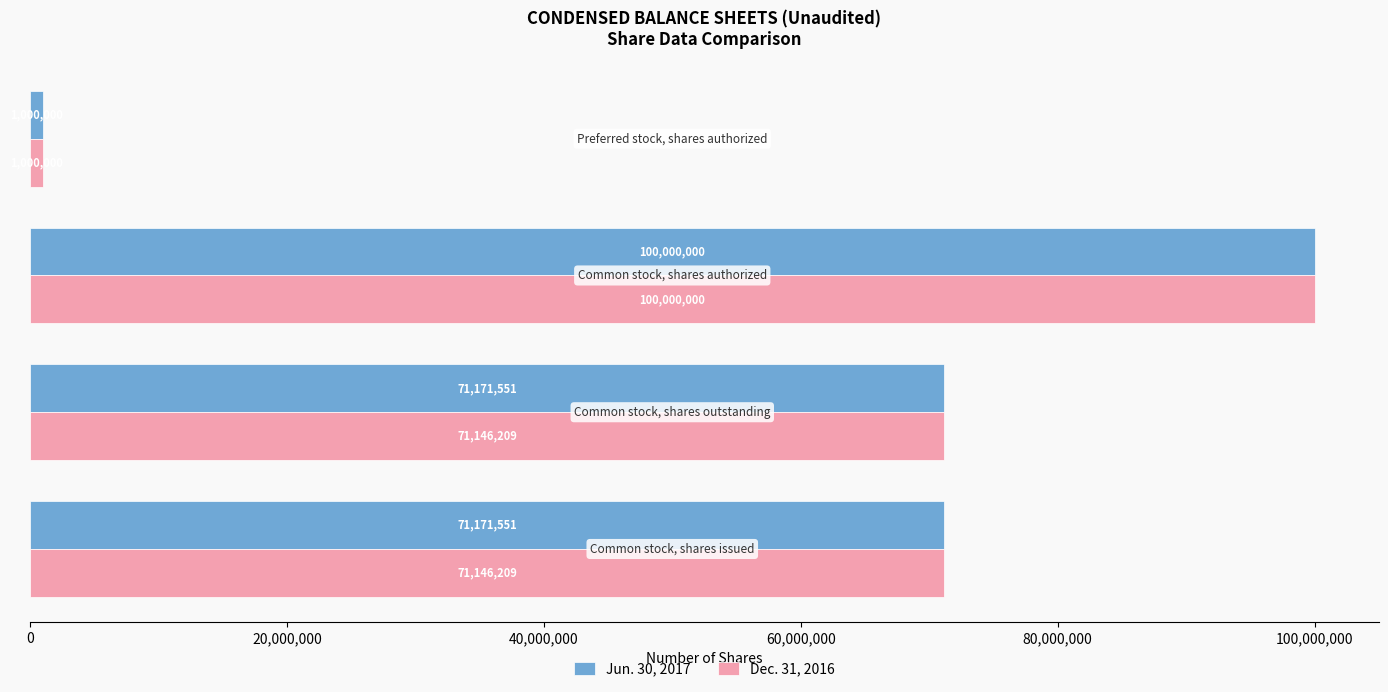

What is the lowest value of the Dec. 31, 2016 series?

1000000